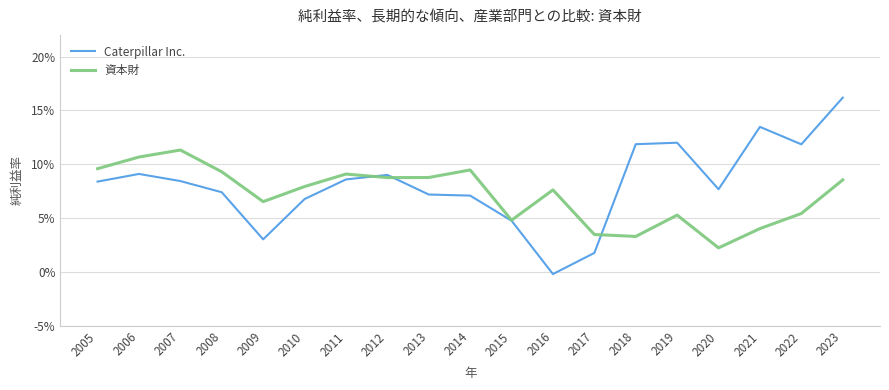

Which series has the largest total across all categories?

Caterpillar Inc.